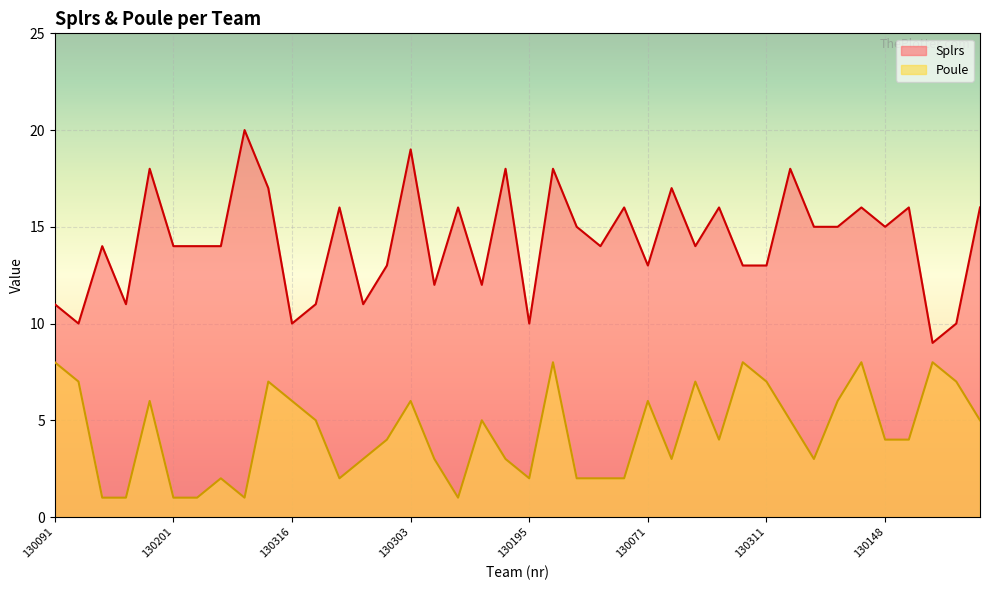

What is the label of the 17th point from the right?

130211